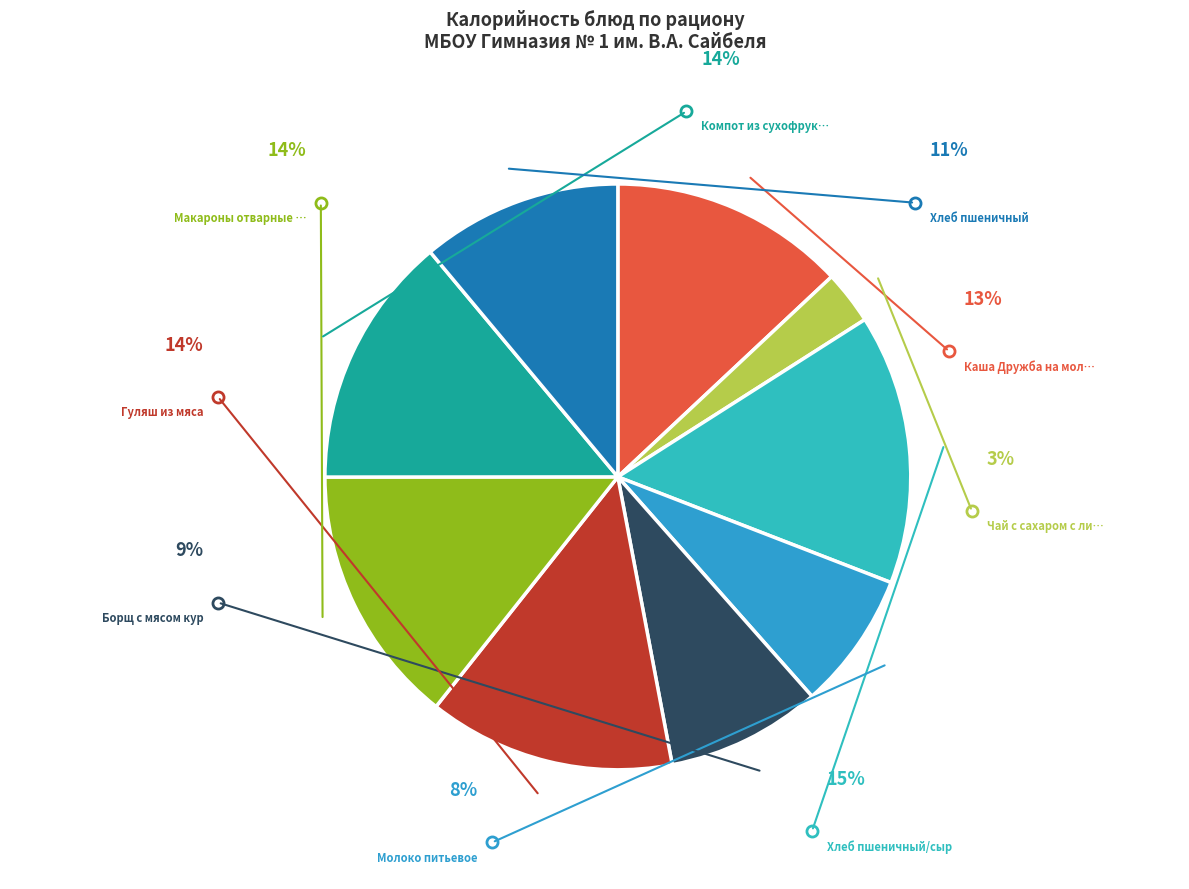

Count the number of slices in the pie.

9